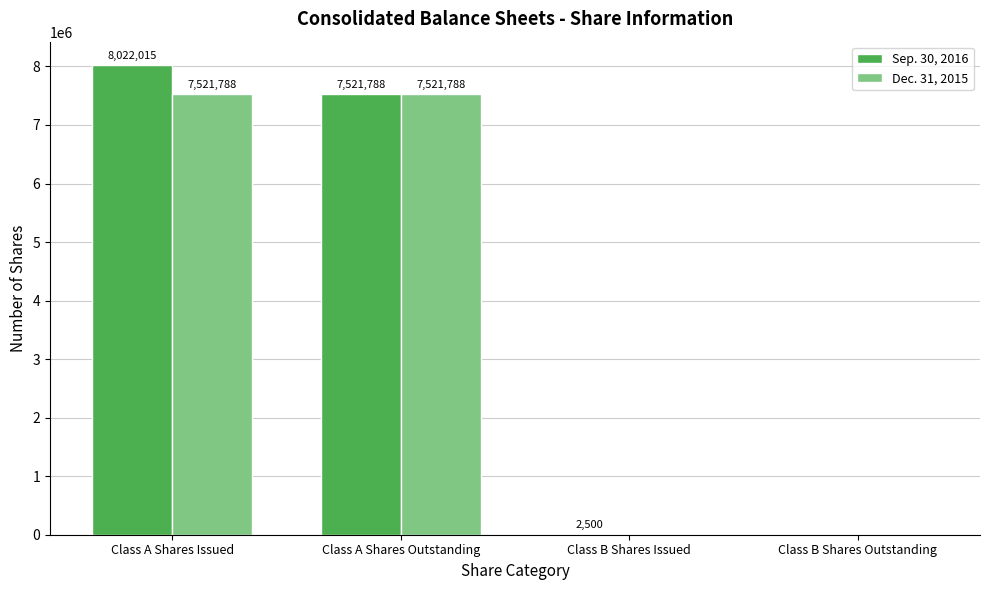

What are all the series names shown in the legend?

Sep. 30, 2016, Dec. 31, 2015